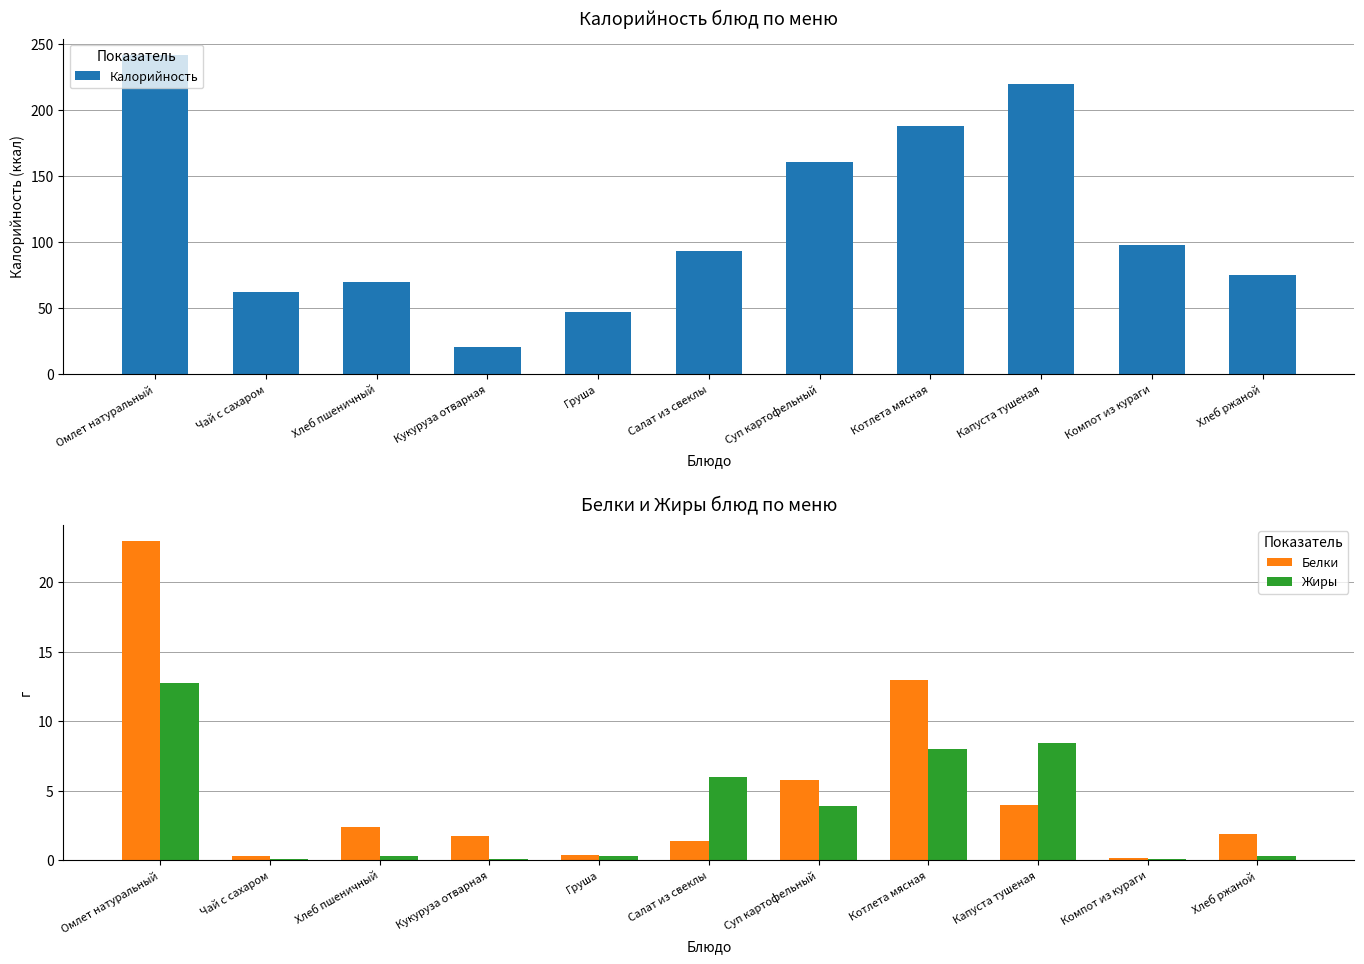

The value of Жиры at Кукуруза отварная is 0.0. True or false?

False